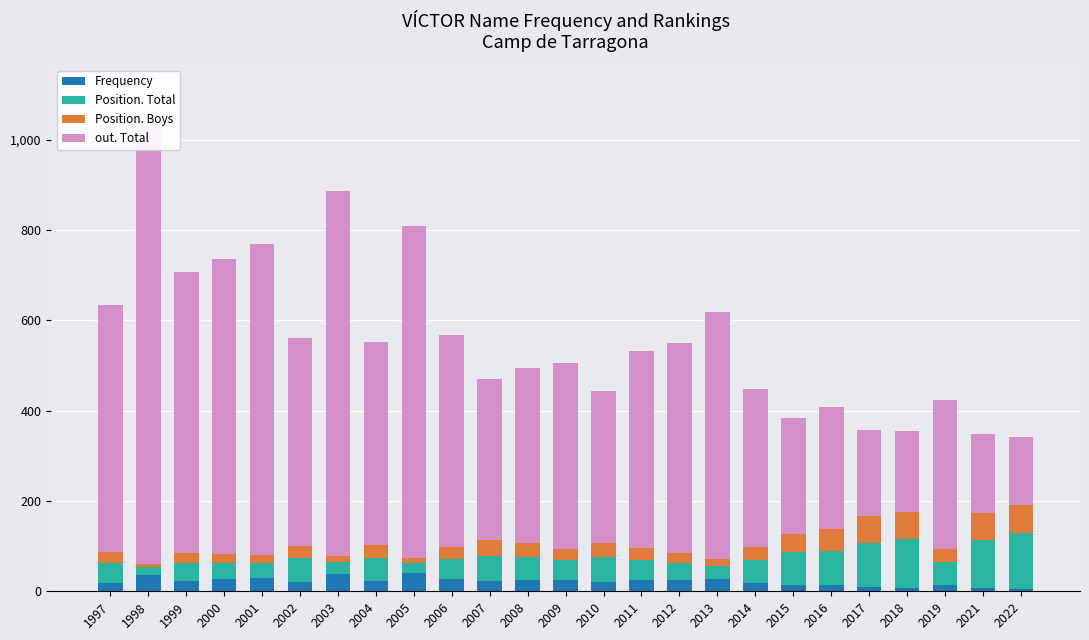

The Frequency series shows 22 at 2007. True or false?

True